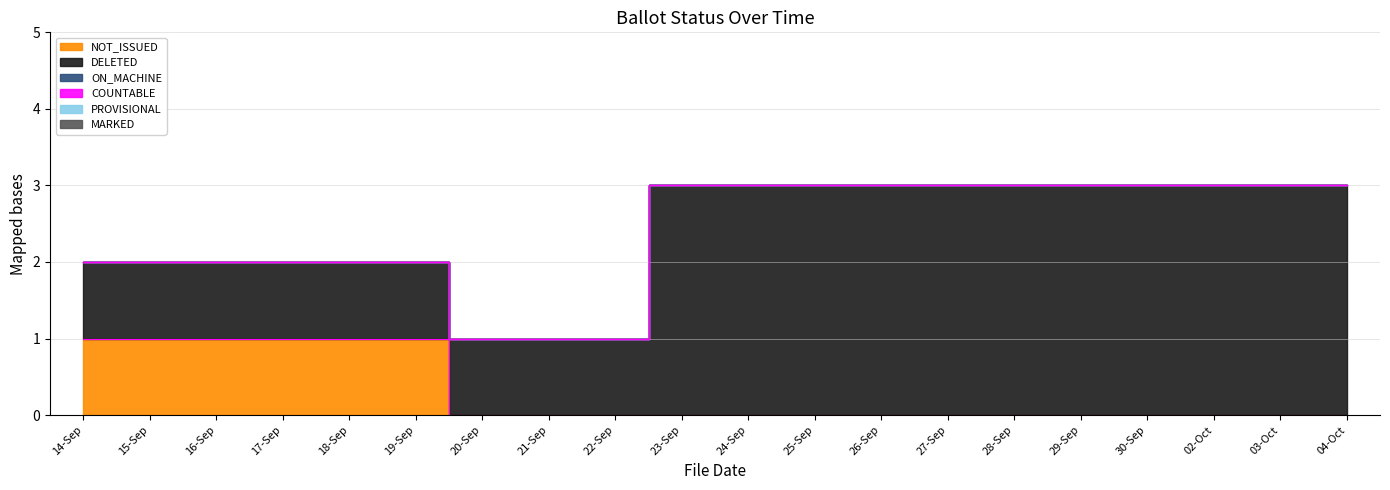

The value of DELETED at 02-Oct is 3. True or false?

True